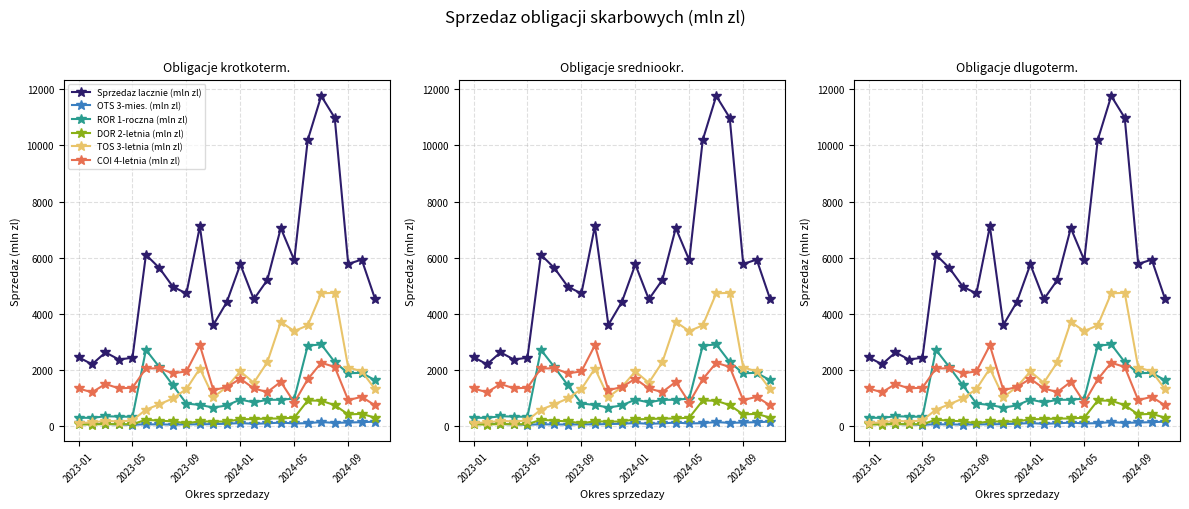

What is the average value of the Sprzedaz lacznie (mln zl) series?

5490.6